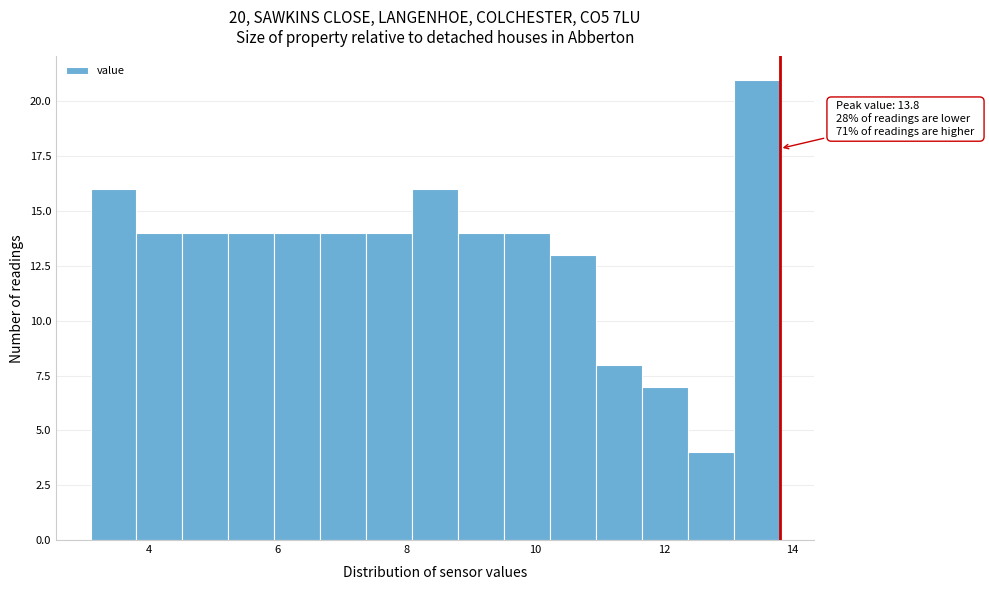

Around what value on the x-axis is the tallest bar? Give the approximate position of its centre, as read against the axis.

13.4